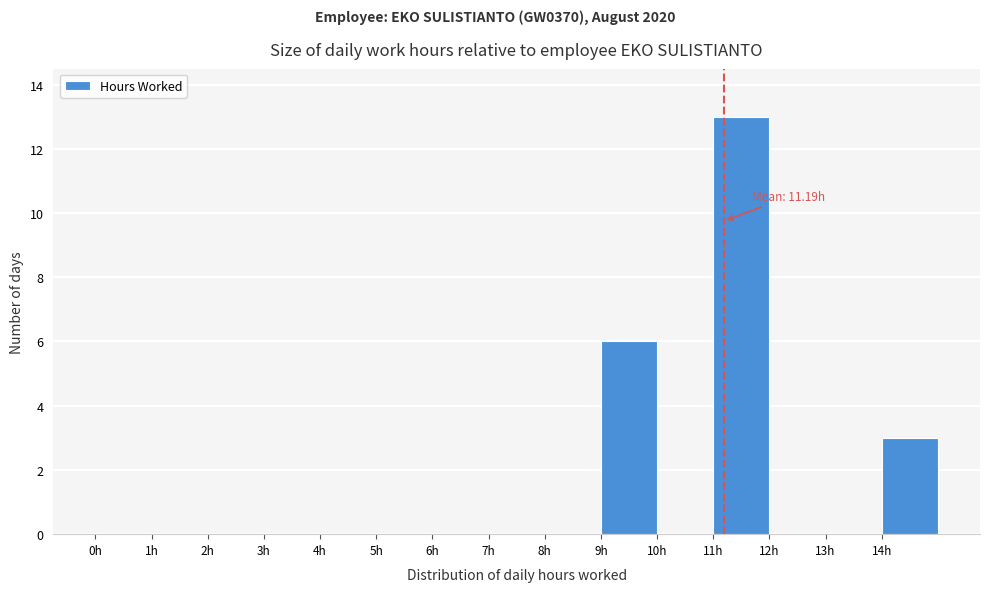

Over which range of the x-axis is the bar tallest?

11 to 12